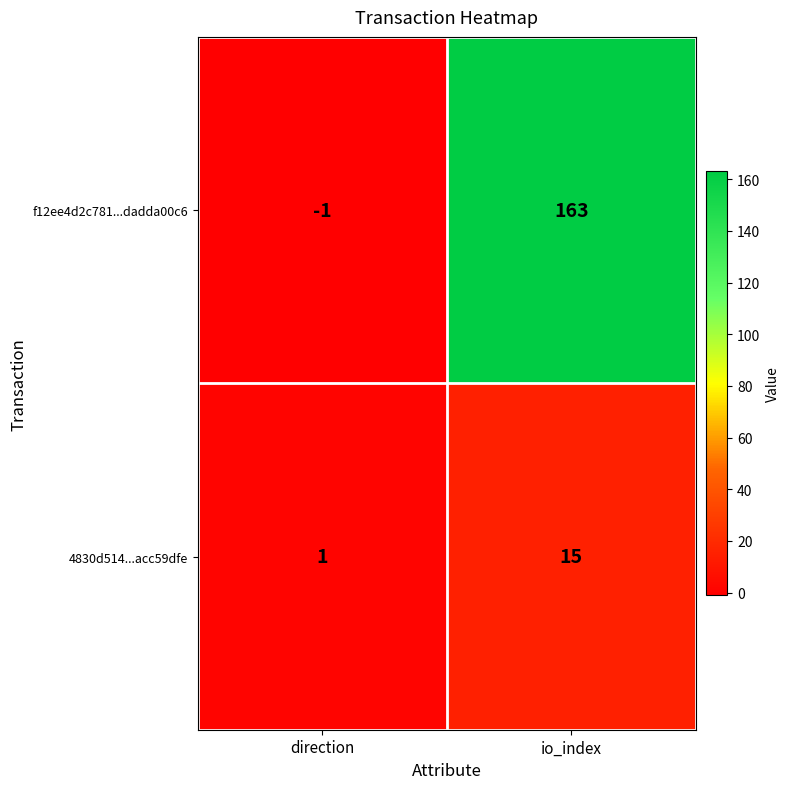

True or false: 4830d514...acc59dfe has a value of 15 at io_index.

True